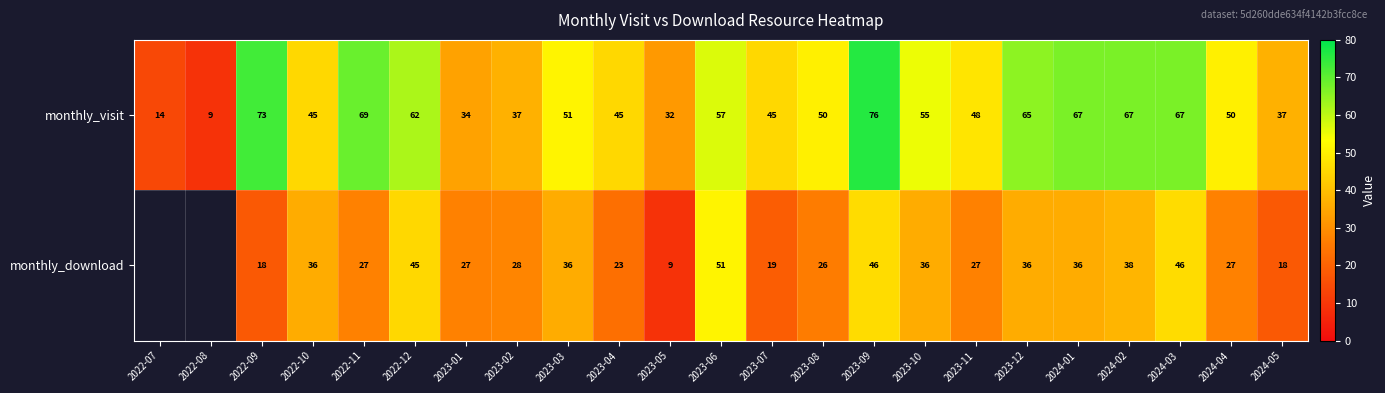

At which label does monthly_visit reach its peak?

2023-09